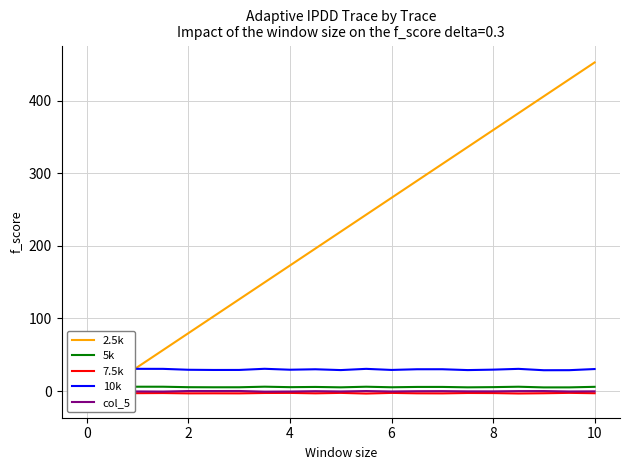

True or false: col_5 and 5k cross at least once.

False